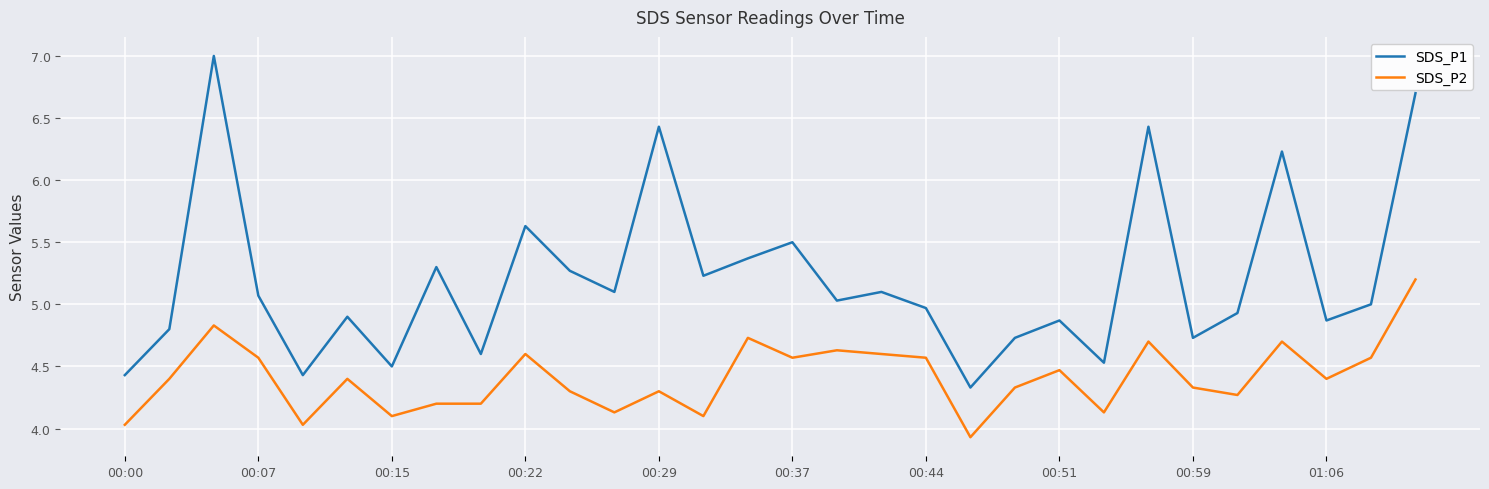

Which series has the largest total across all categories?

SDS_P1